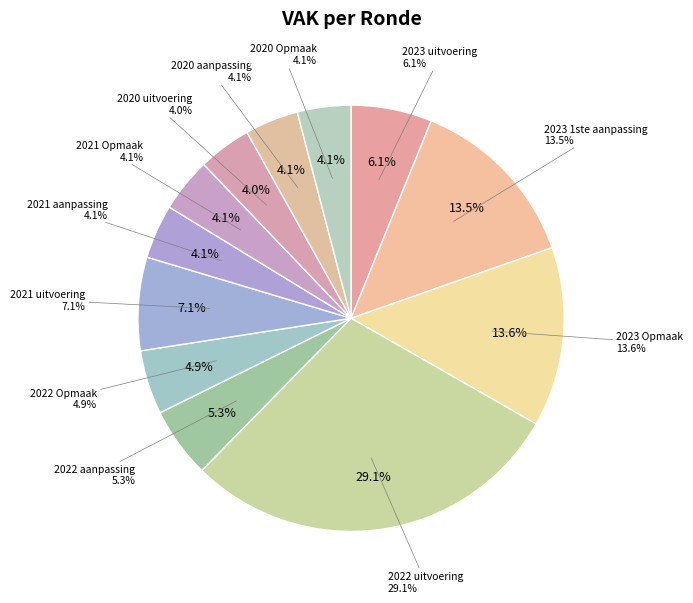

What is the change in value from 2023 Opmaak to 2022 Opmaak?

-10546